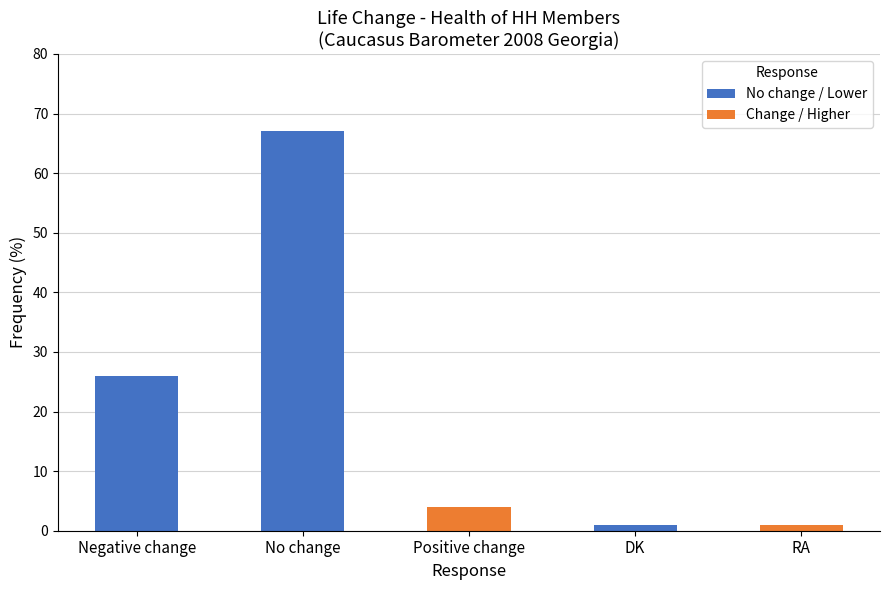

Approximately how many times larger is the value at No change compared to Negative change?

2.6